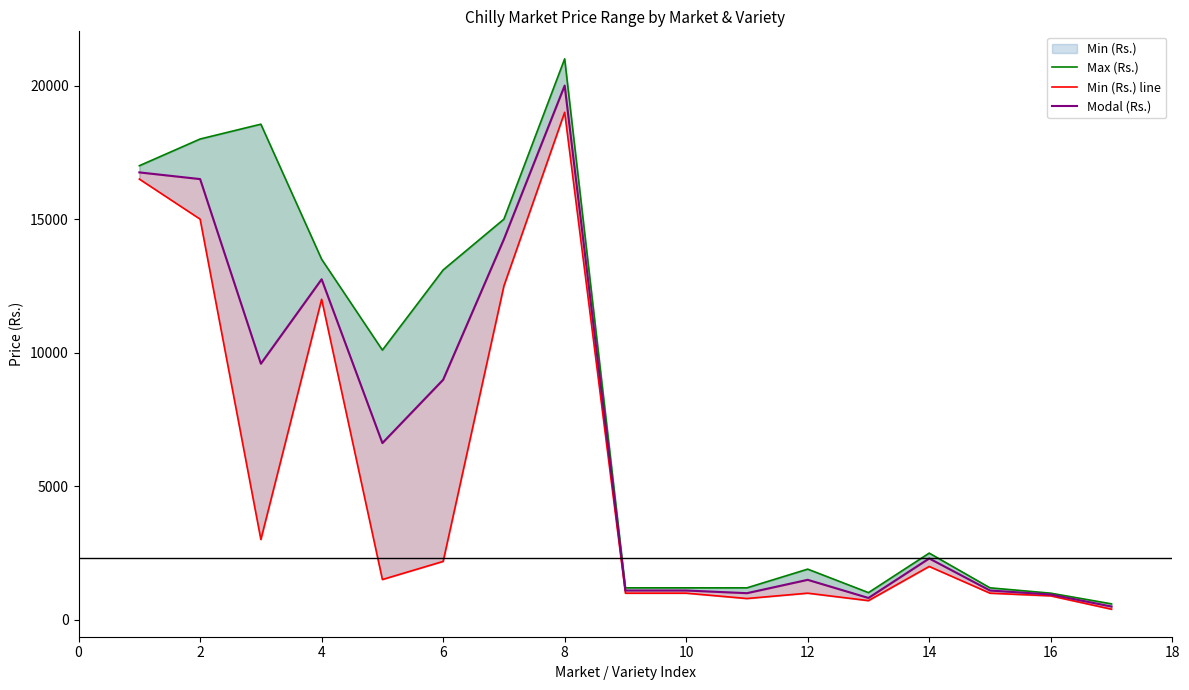

What is the total value across all series at 2?

49500